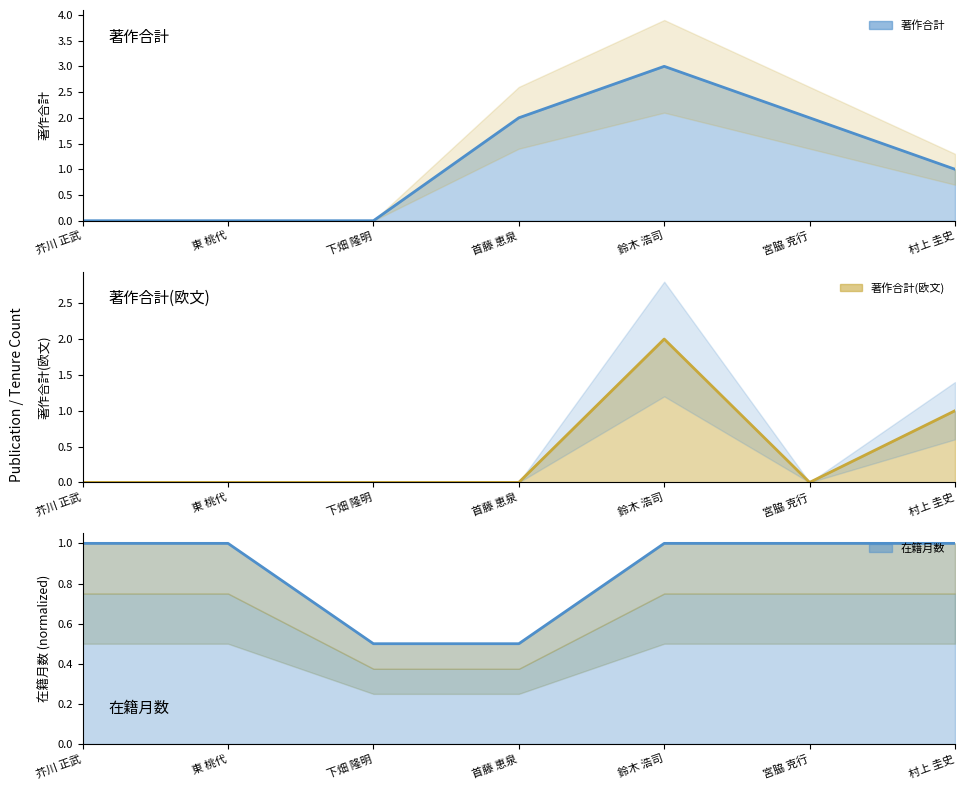

Reading left to right, what are all the values shown in this chart?

著作合計: 芥川 正武=0.0	東 桃代=0.0	下畑 隆明=0.0	首藤 恵泉=2.0	鈴木 浩司=3.0	宮脇 克行=2.0	村上 圭史=1.0
著作合計(欧文): 芥川 正武=0.0	東 桃代=0.0	下畑 隆明=0.0	首藤 恵泉=0.0	鈴木 浩司=2.0	宮脇 克行=0.0	村上 圭史=1.0
在籍月数: 芥川 正武=1.0	東 桃代=1.0	下畑 隆明=0.5	首藤 恵泉=0.5	鈴木 浩司=1.0	宮脇 克行=1.0	村上 圭史=1.0